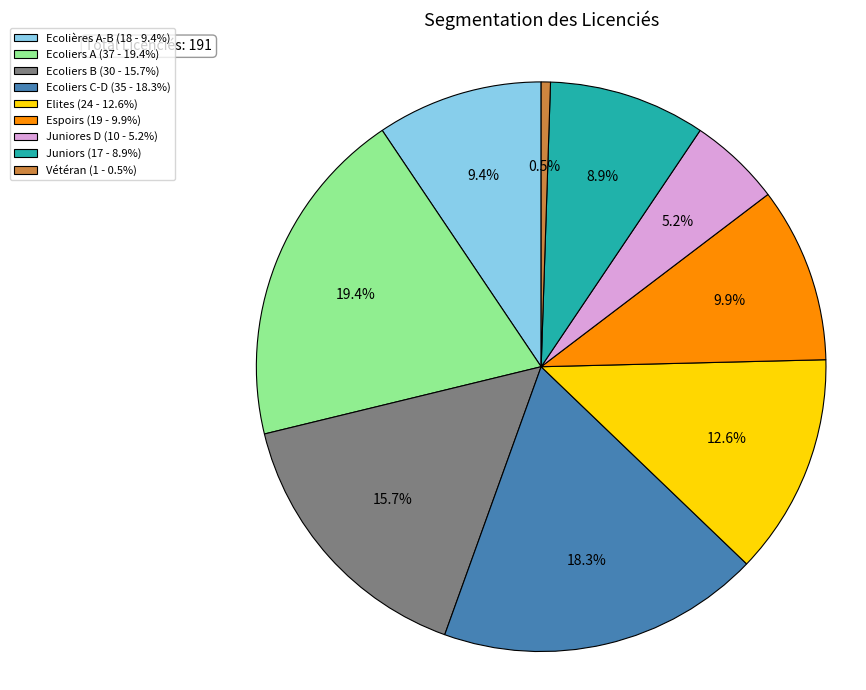

How many segments does this pie chart have?

9